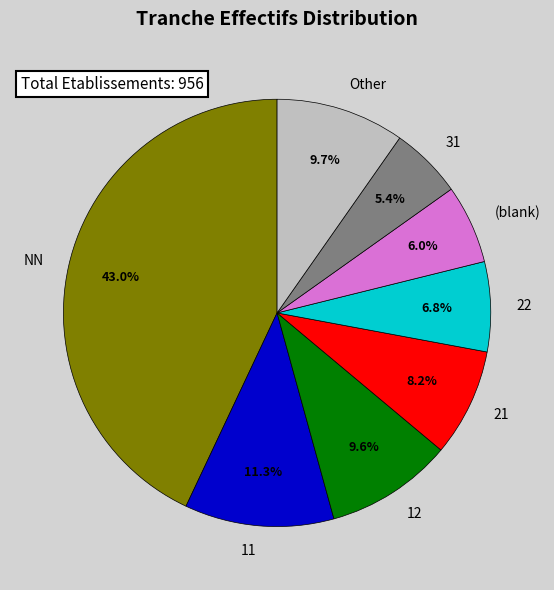

Which slice is the smallest?

31